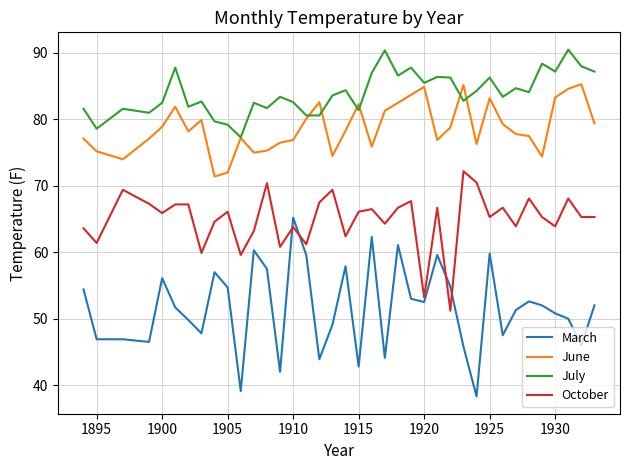

Which series has the widest spread of values?

March